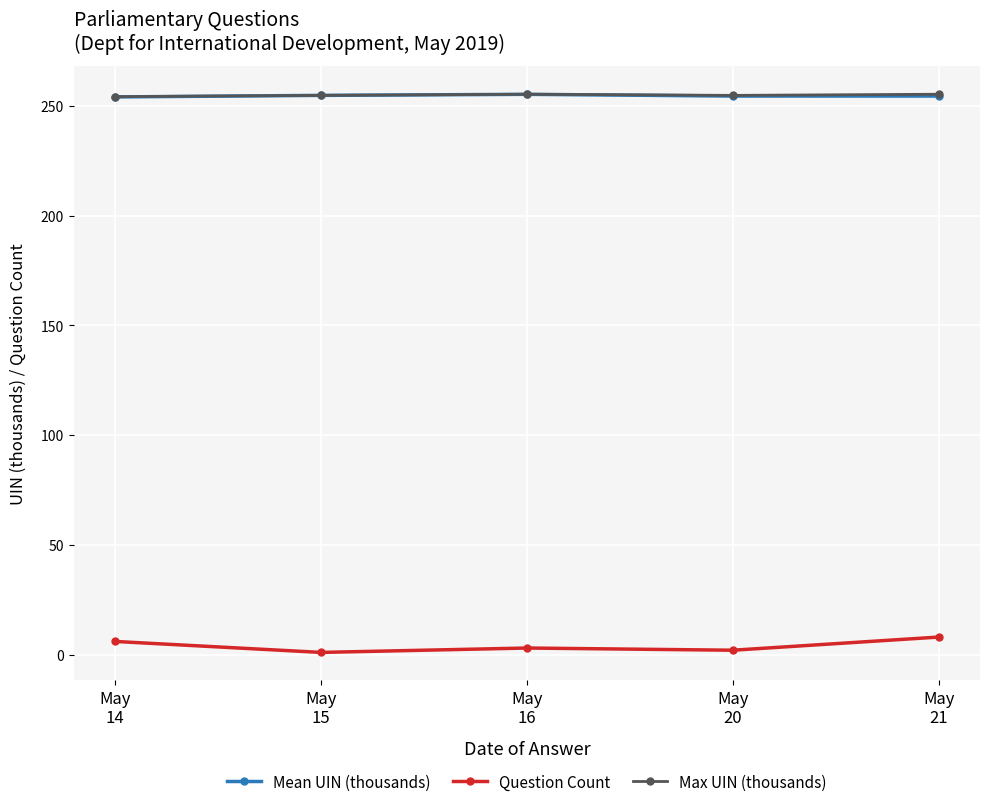

True or false: Mean UIN (thousands) and Question Count cross at least once.

False